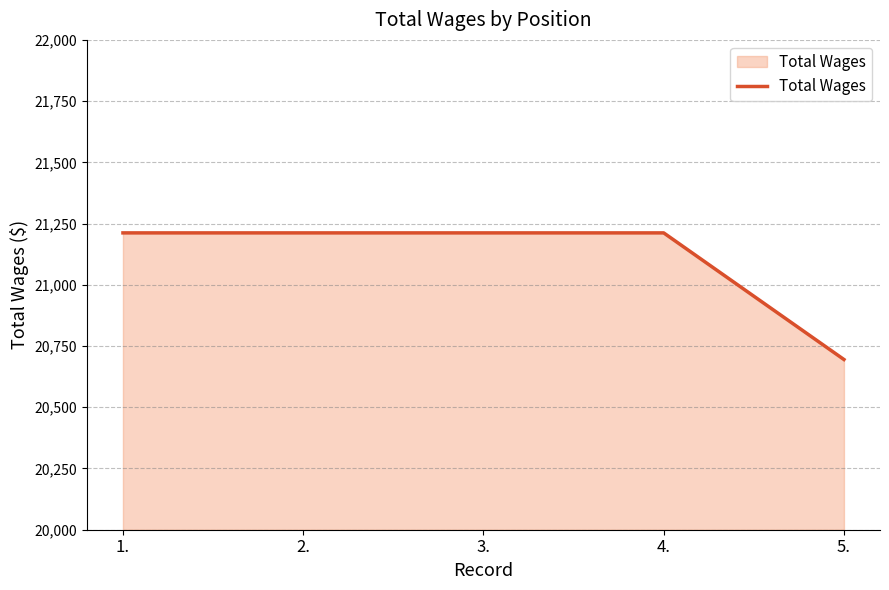

Reading left to right, list all the values displayed in this chart.

1.=21212	2.=21212	3.=21212	4.=21212	5.=20695